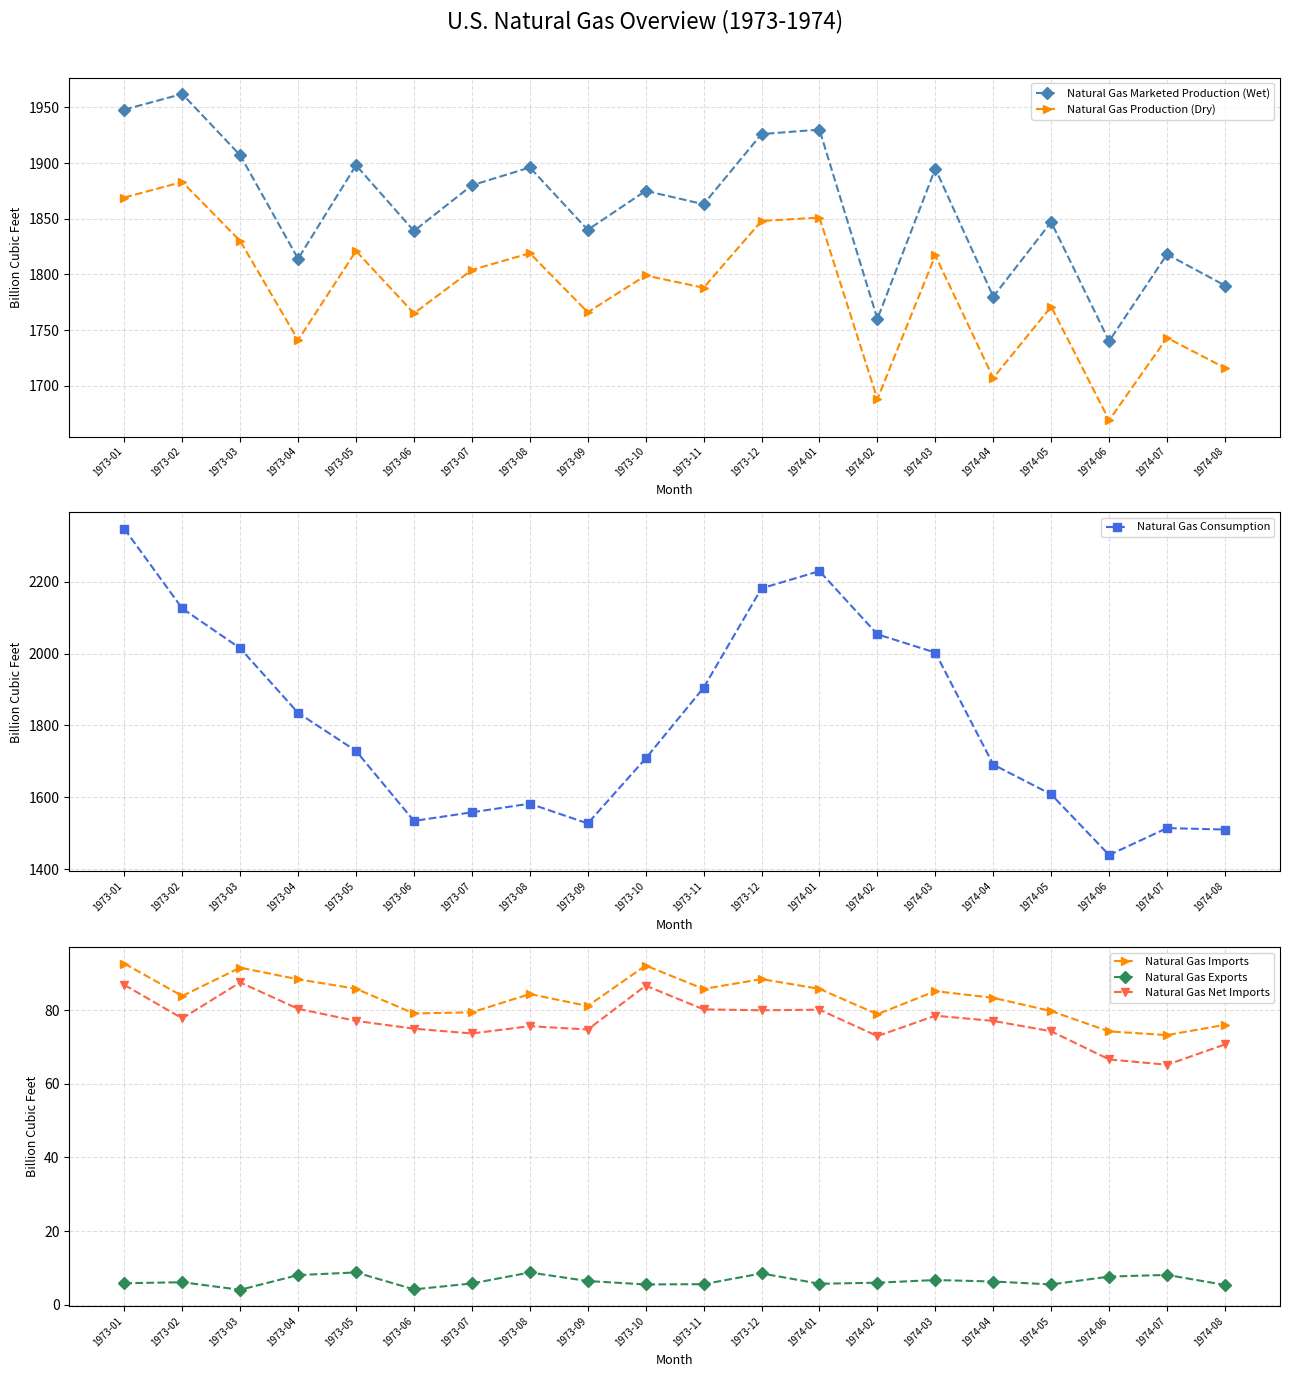

Which category has the highest value across all series?

1973-01